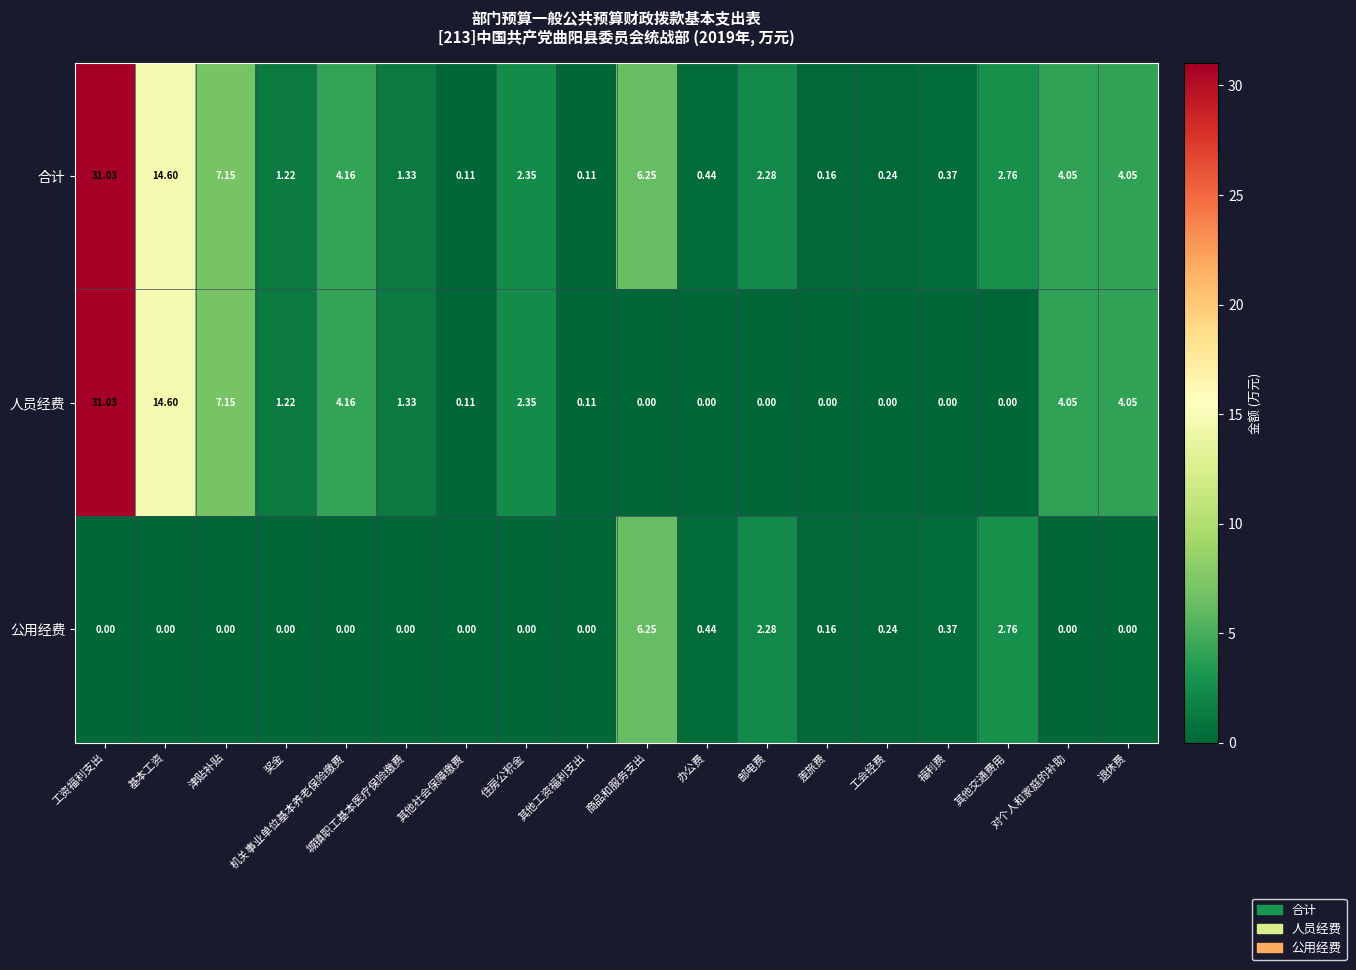

At which label does 人员经费 reach its peak?

工资福利支出